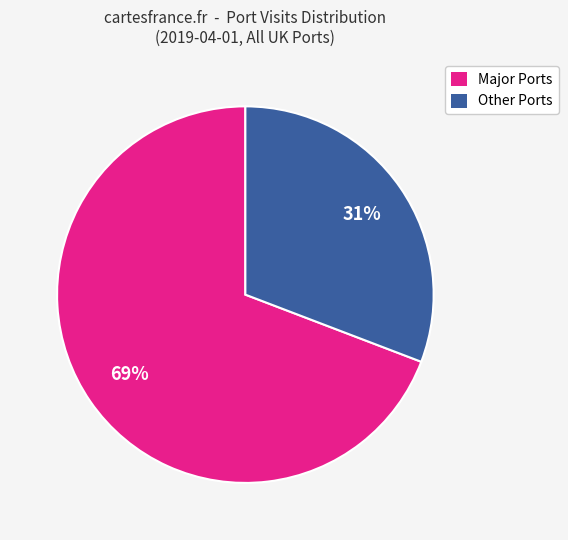

How many slices are in this pie chart?

2